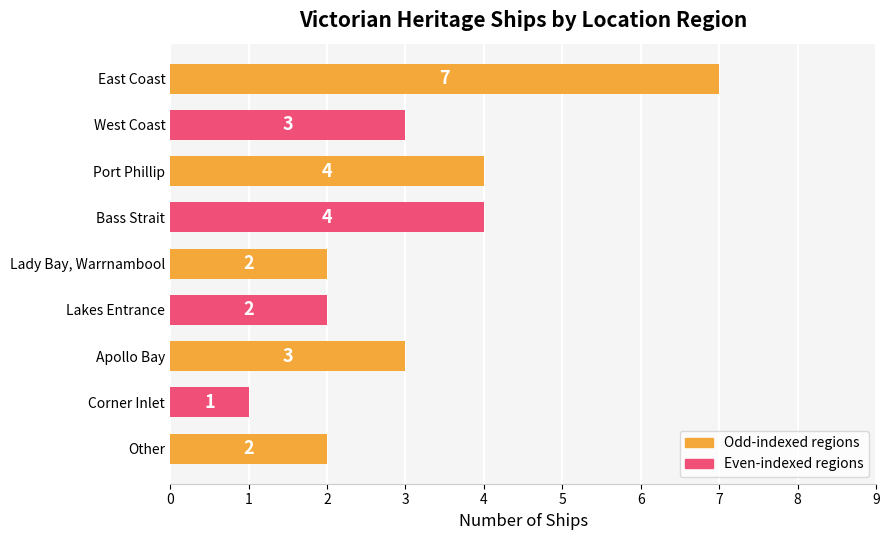

What is the label of the 1st bar from the top?

East Coast